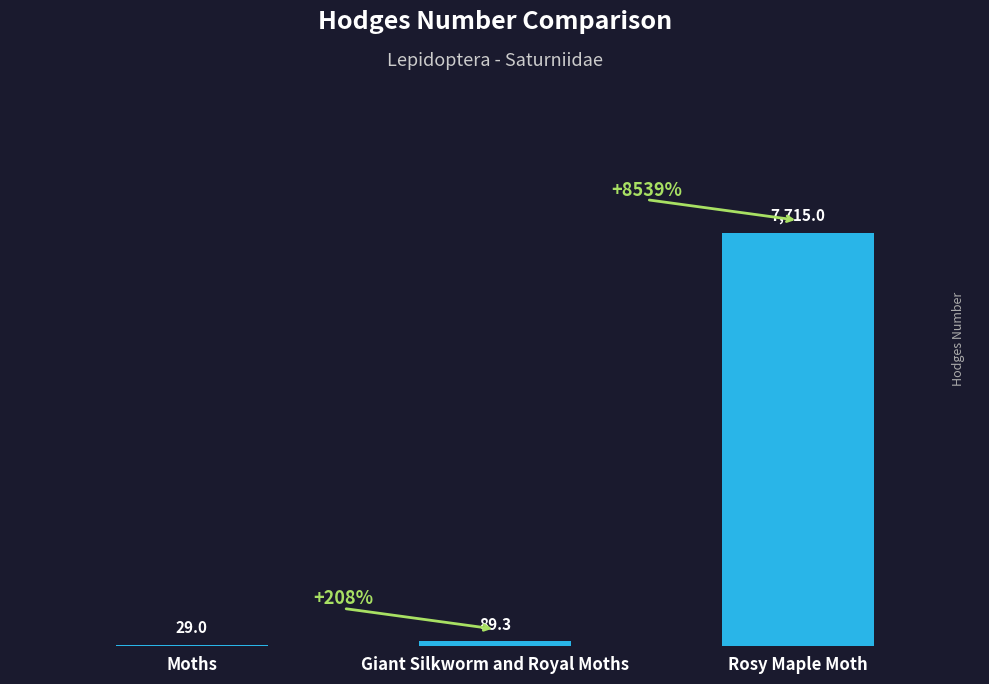

Reading left to right, list all the values displayed in this chart.

29.0	89.3	7715.0